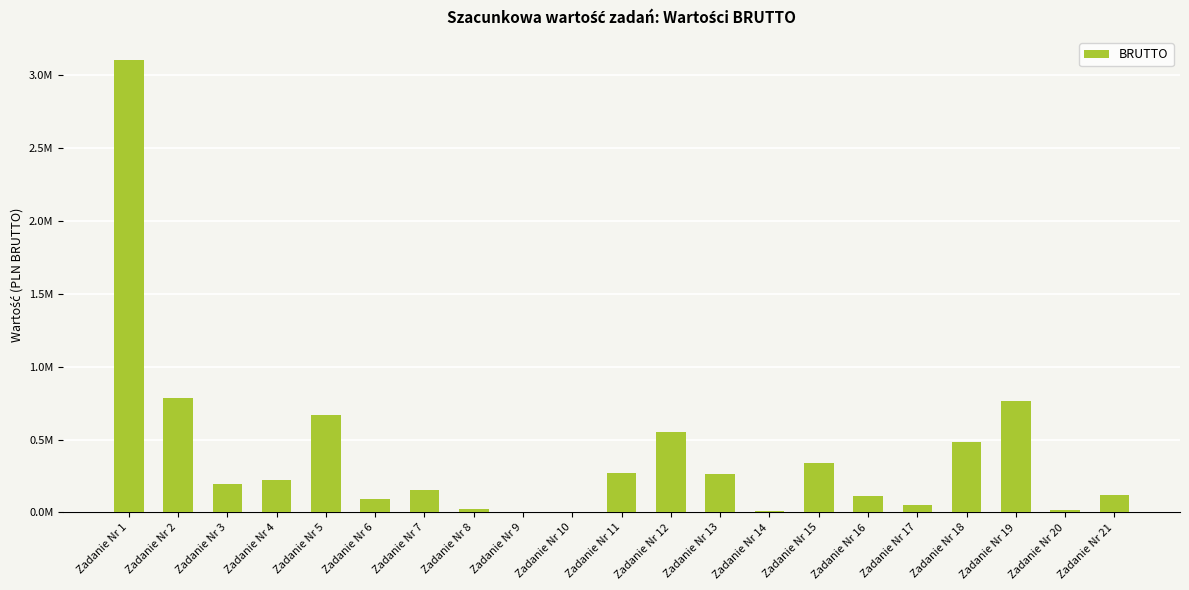

Read the value at Zadanie Nr 16.

112345.1